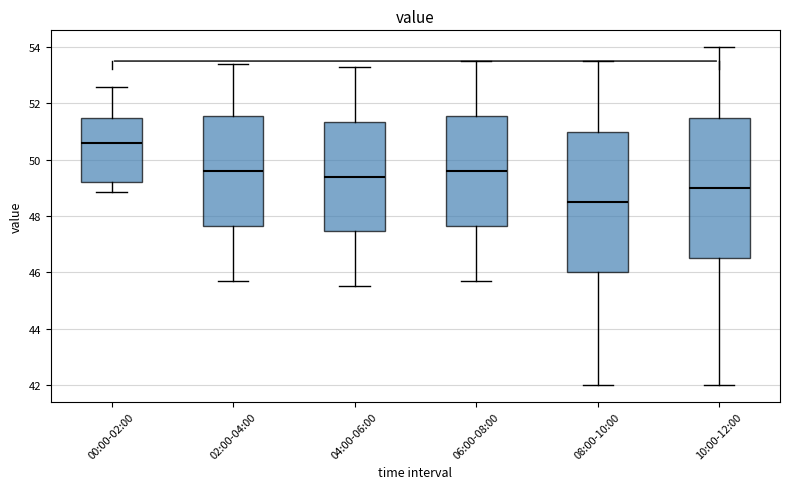

Reading left to right, read every box against the y-axis: the position of its median line, the range the box covers, and the ends of its whiskers. The values are not printed on the chart, so give them approximately, as read against the axis.

00:00-02:00: median 50.6, box 49.2 to 51.4, whiskers 48.8 to 52.6
02:00-04:00: median 49.6, box 47.6 to 51.6, whiskers 45.8 to 53.4
04:00-06:00: median 49.4, box 47.4 to 51.4, whiskers 45.6 to 53.4
06:00-08:00: median 49.6, box 47.6 to 51.6, whiskers 45.8 to 53.6
08:00-10:00: median 48.6, box 46.0 to 51.0, whiskers 42.0 to 53.6
10:00-12:00: median 49.0, box 46.6 to 51.6, whiskers 42.0 to 54.0